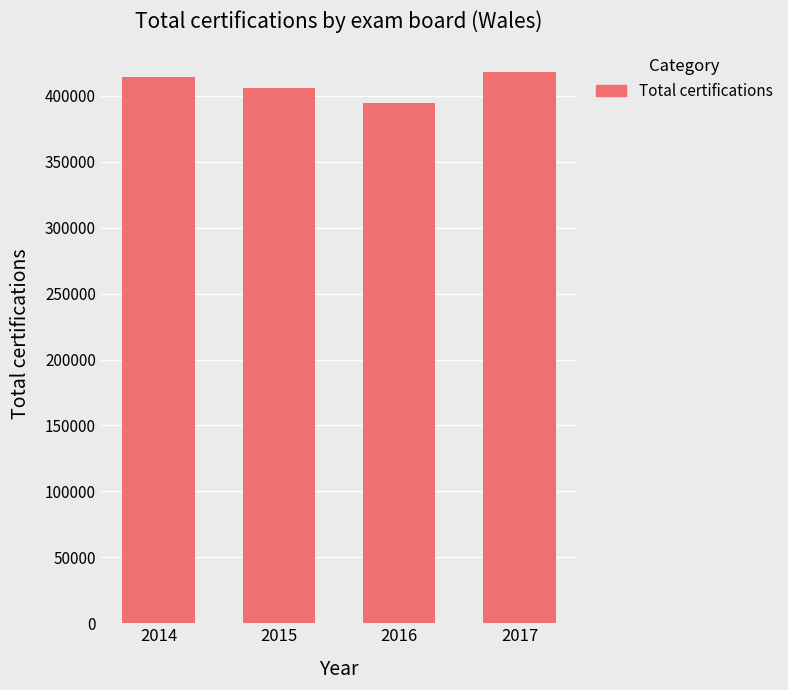

Read the value at 2017.

418120